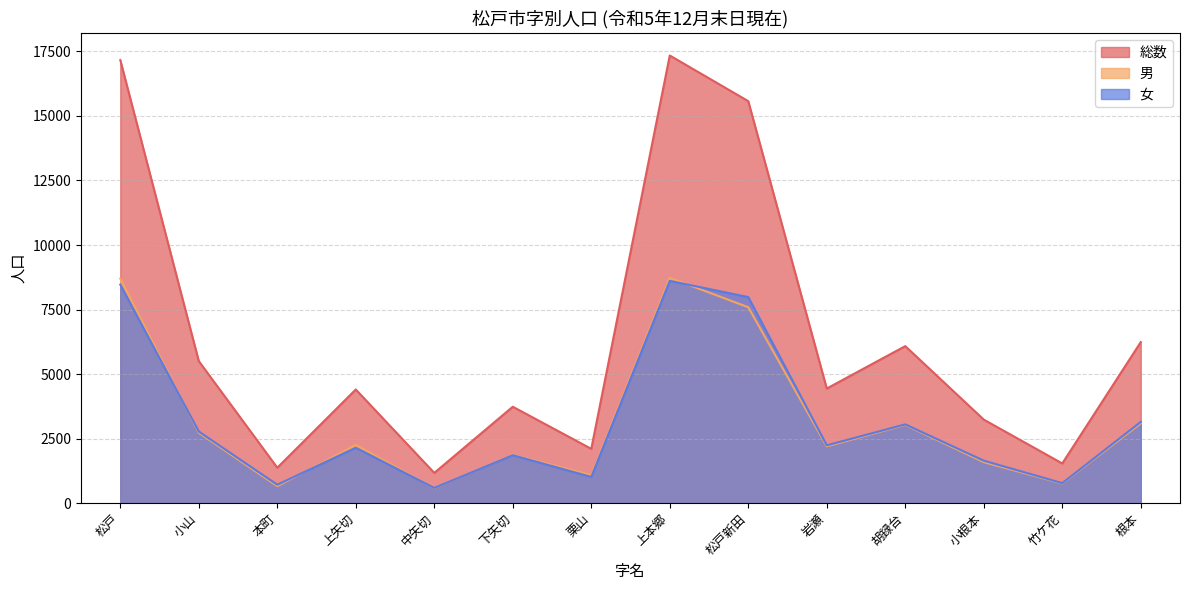

Reading left to right, transcribe all the data shown in this chart.

総数: 松戸=17165	小山=5504	本町=1374	上矢切=4404	中矢切=1173	下矢切=3736	栗山=2105	上本郷=17341	松戸新田=15573	岩瀬=4441	胡録台=6084	小根本=3237	竹ケ花=1539	根本=6240
男: 松戸=8697	小山=2728	本町=659	上矢切=2256	中矢切=582	下矢切=1877	栗山=1088	上本郷=8730	松戸新田=7590	岩瀬=2200	胡録台=3032	小根本=1590	竹ケ花=762	根本=3091
女: 松戸=8468	小山=2776	本町=715	上矢切=2148	中矢切=591	下矢切=1859	栗山=1017	上本郷=8611	松戸新田=7983	岩瀬=2241	胡録台=3052	小根本=1647	竹ケ花=777	根本=3149